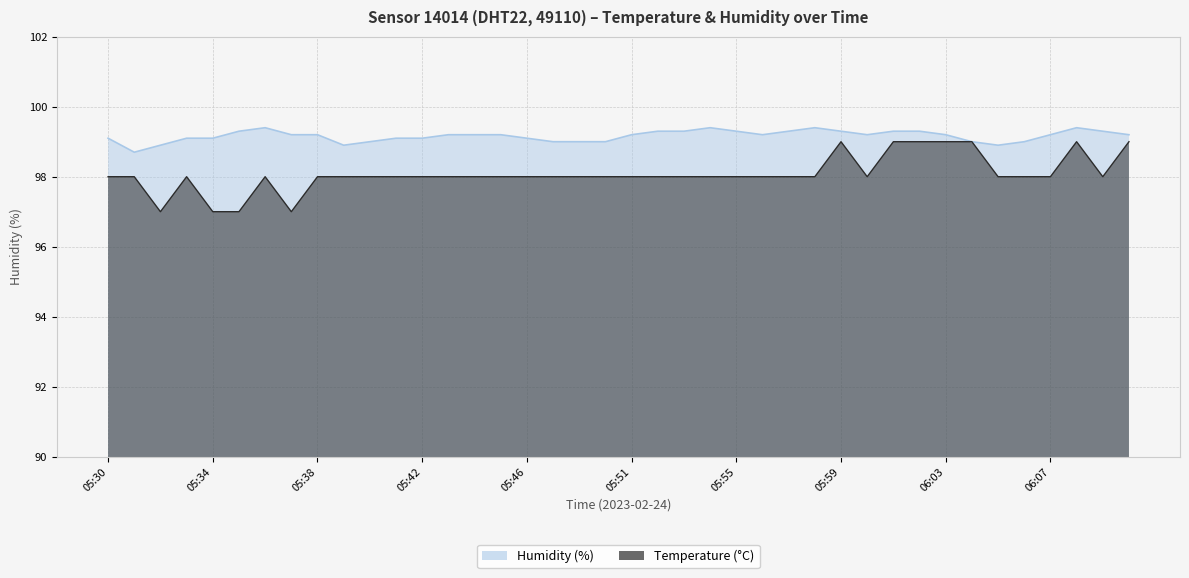

What is the lowest value of the Temperature series?

97.0